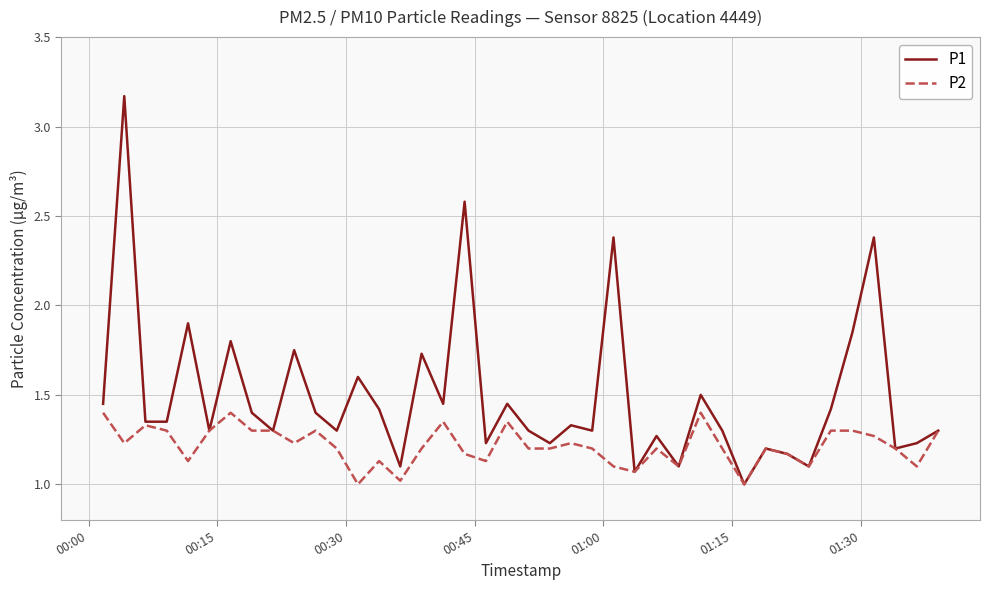

What is the smallest value displayed?

1.0